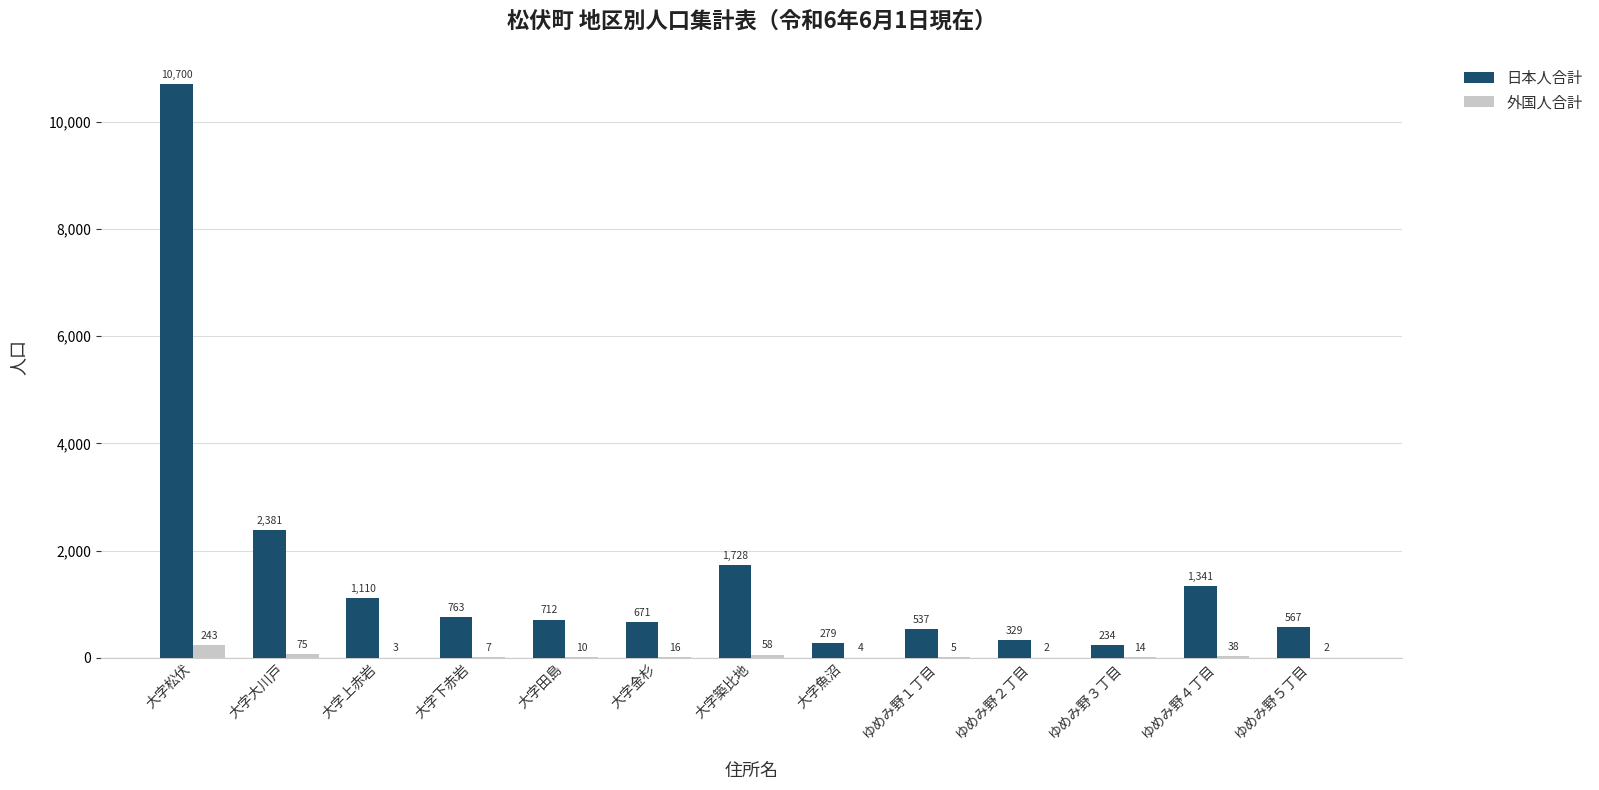

Which series has the largest range (max minus min)?

日本人合計